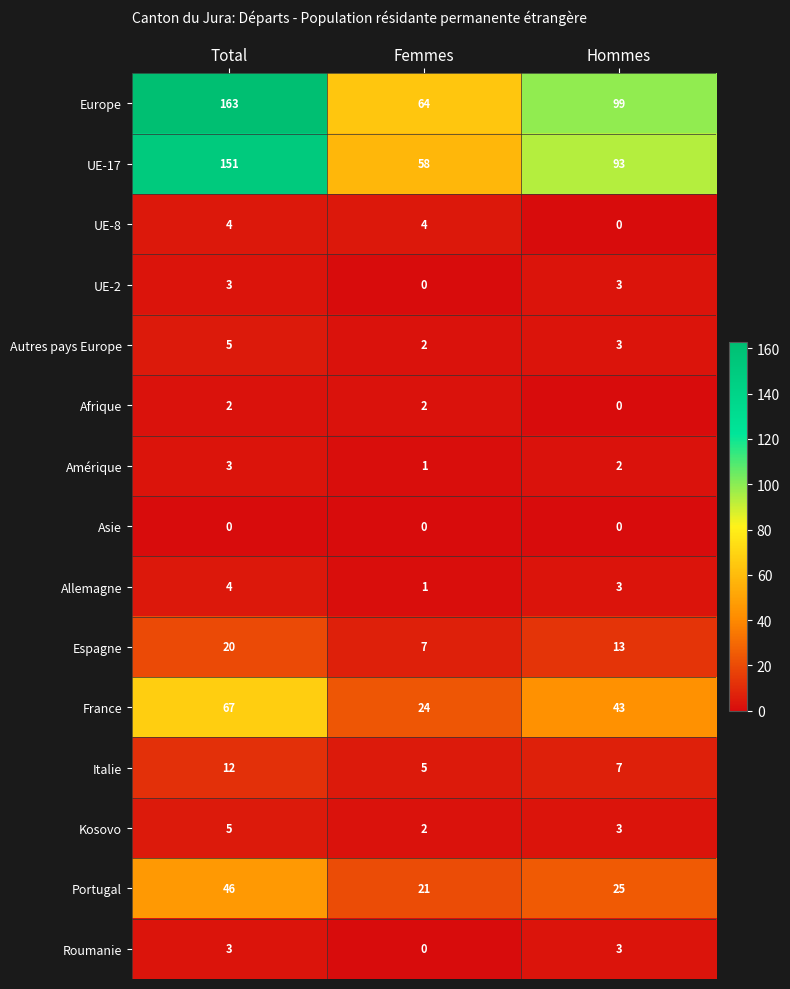

What is the maximum value shown in the chart?

163